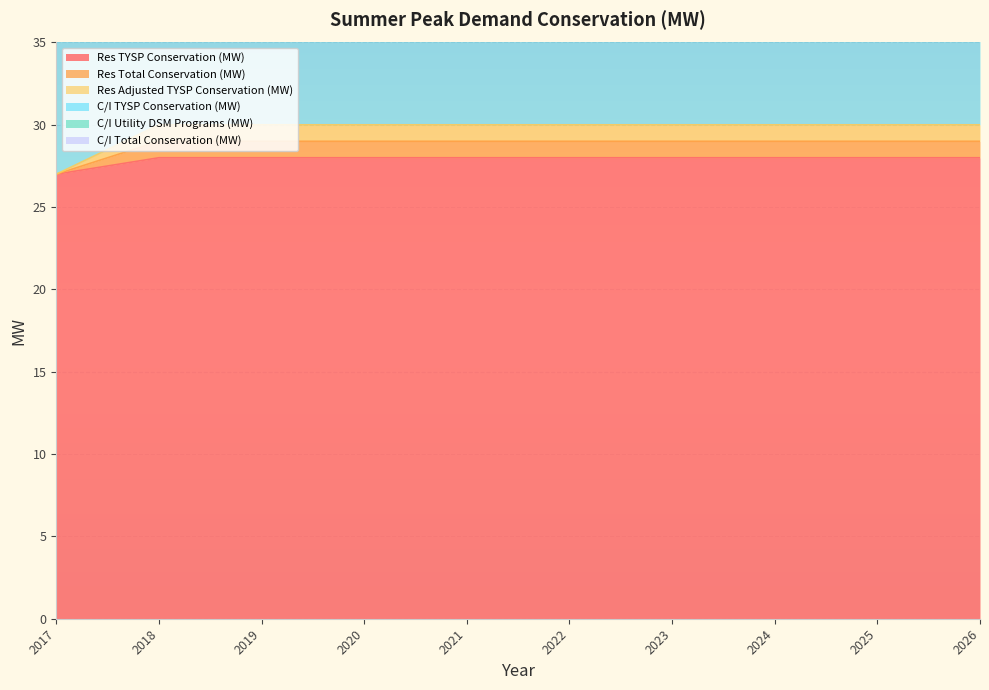

What is the value of the Res Adjusted TYSP Conservation (MW) point at the 1st from the left?

27